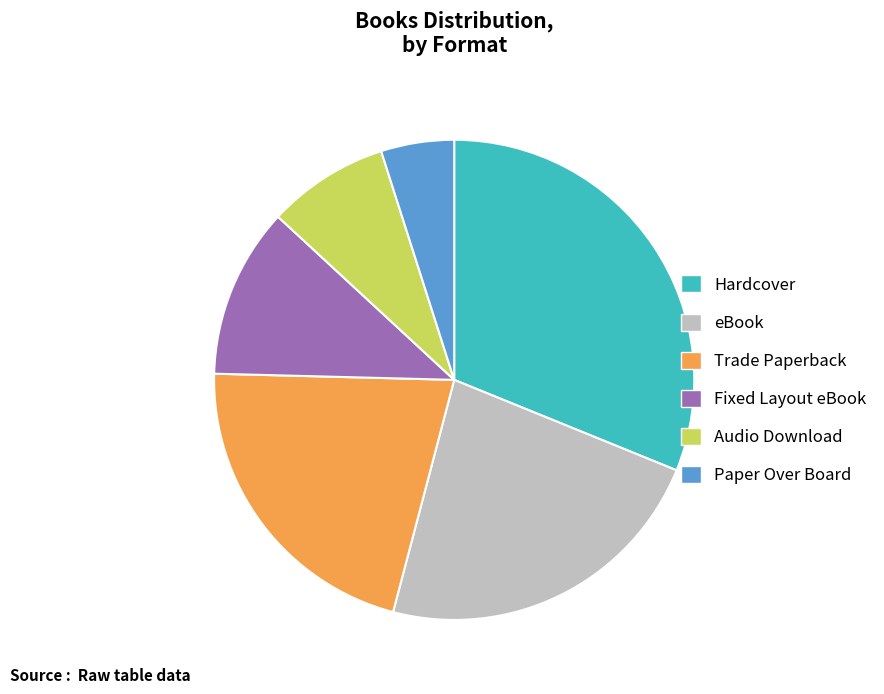

Is the sum of Trade Paperback and Paper Over Board greater than half?

No